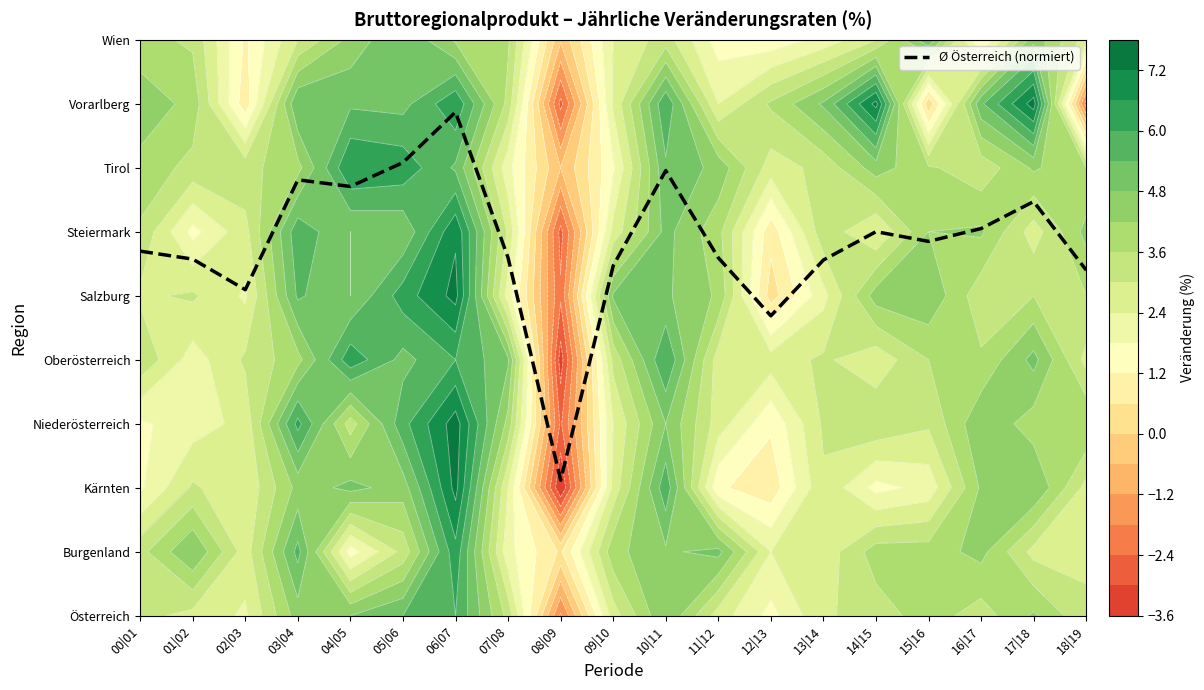

Rank the categories by value from lowest to highest.

08|09, 12|13, 02|03, 18|19, 09|10, 13|14, 01|02, 07|08, 11|12, 00|01, 15|16, 14|15, 16|17, 17|18, 04|05, 03|04, 10|11, 05|06, 06|07